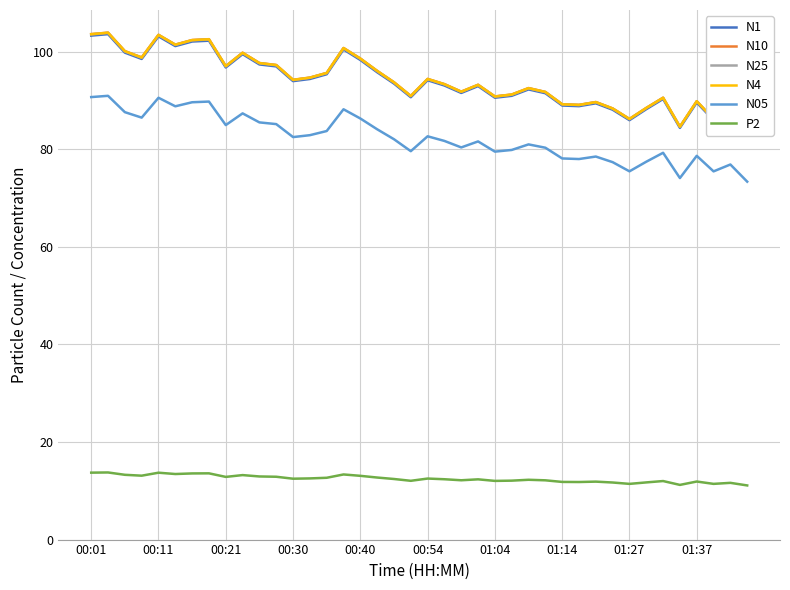

Rank the series by their maximum value, from lowest to highest.

P2, N05, N1, N25, N4, N10